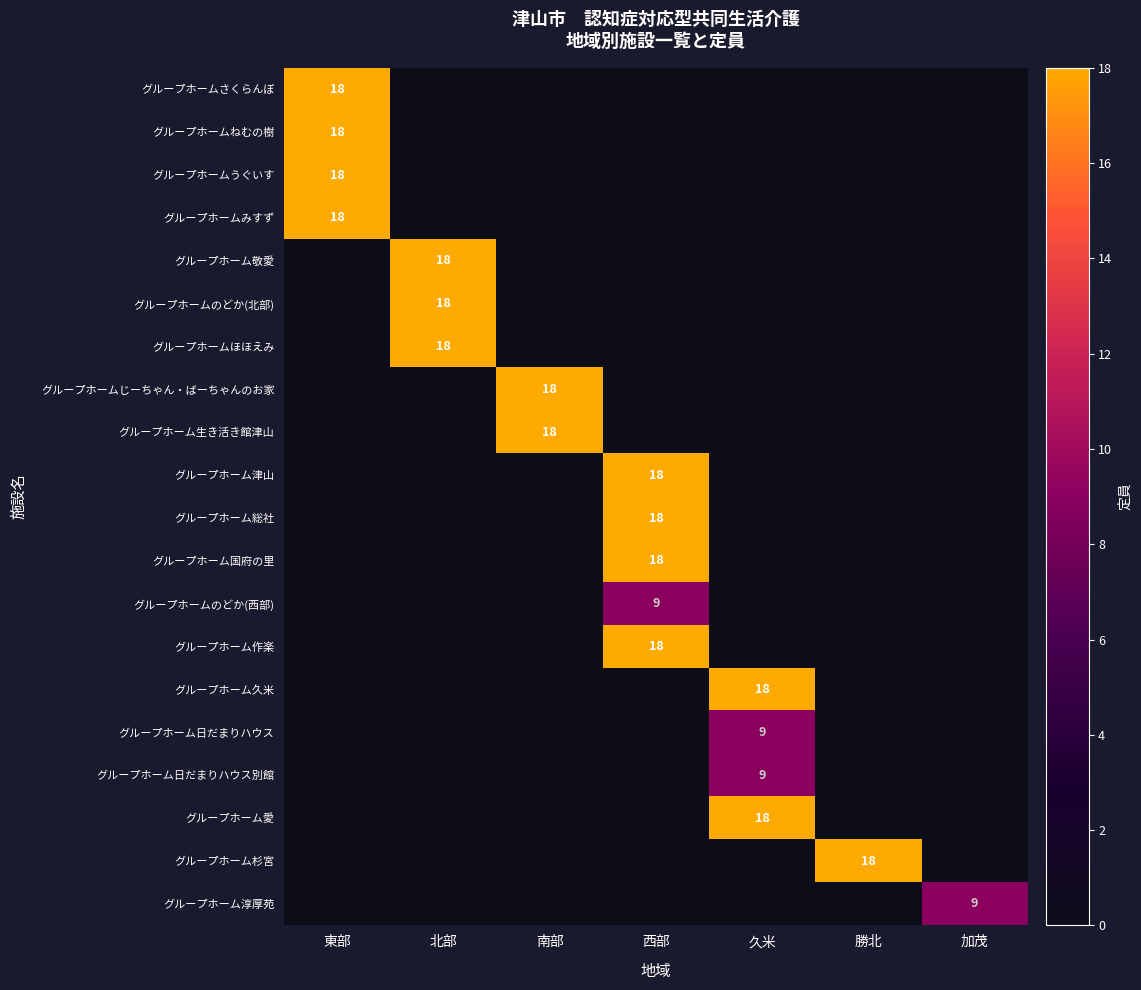

Rank the series by their maximum value, from highest to lowest.

グループホームさくらんぼ, グループホームねむの樹, グループホームうぐいす, グループホームみすず, グループホーム敬愛, グループホームのどか(北部), グループホームほほえみ, グループホームじーちゃん・ばーちゃんのお家, グループホーム生き活き館津山, グループホーム津山, グループホーム総社, グループホーム国府の里, グループホーム作楽, グループホーム久米, グループホーム愛, グループホーム杉宮, グループホームのどか(西部), グループホーム日だまりハウス, グループホーム日だまりハウス別館, グループホーム淳厚苑